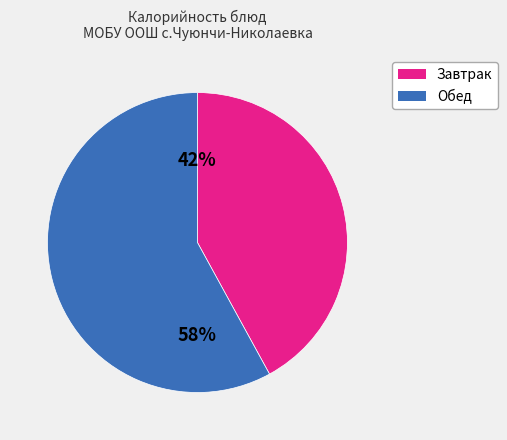

Is there any slice that represents more than half of the pie?

Yes